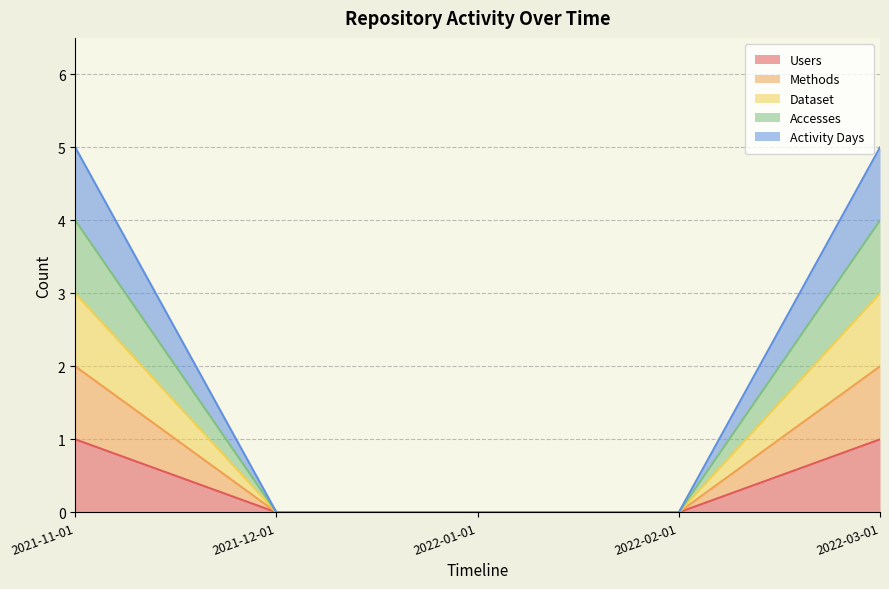

The value of Users at 2022-03-01 is 2. True or false?

False